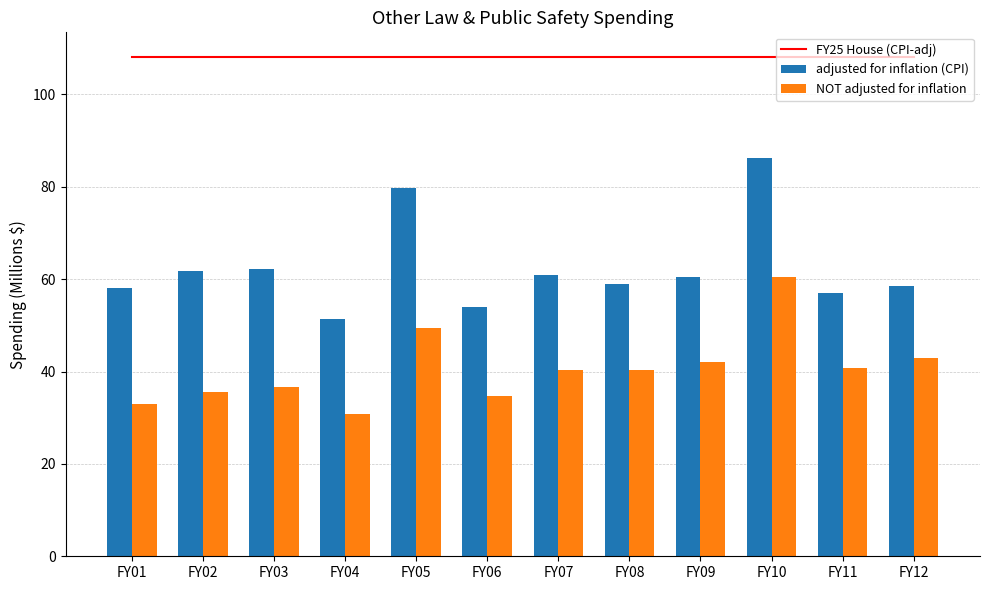

The NOT adjusted for inflation series shows 40.3 at FY08. True or false?

True